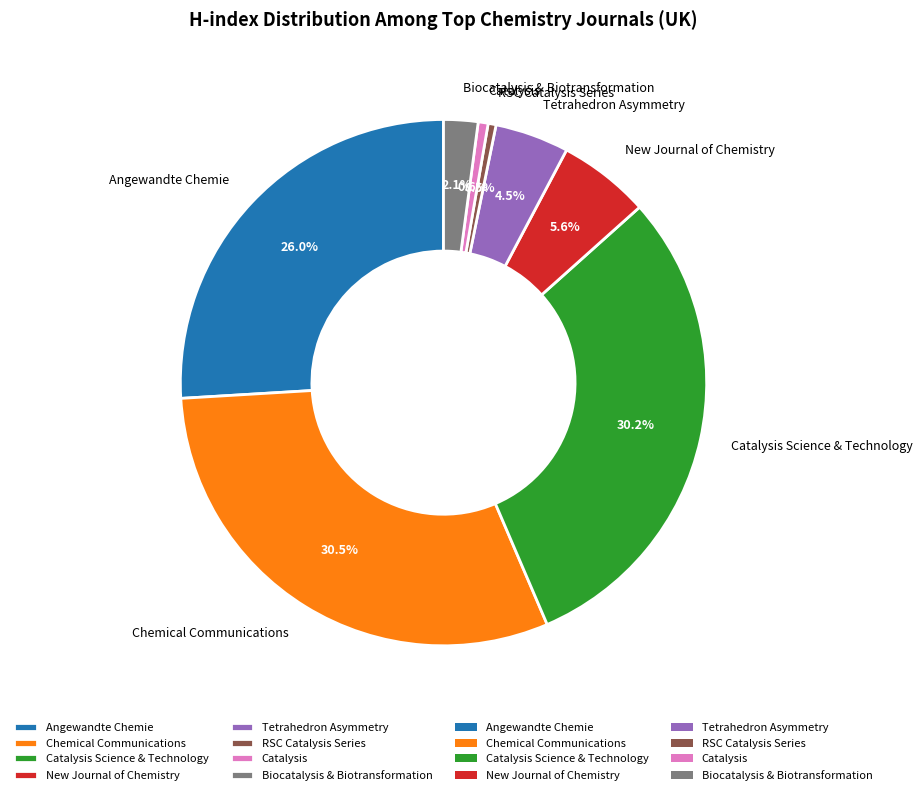

Does any single category account for the majority?

No